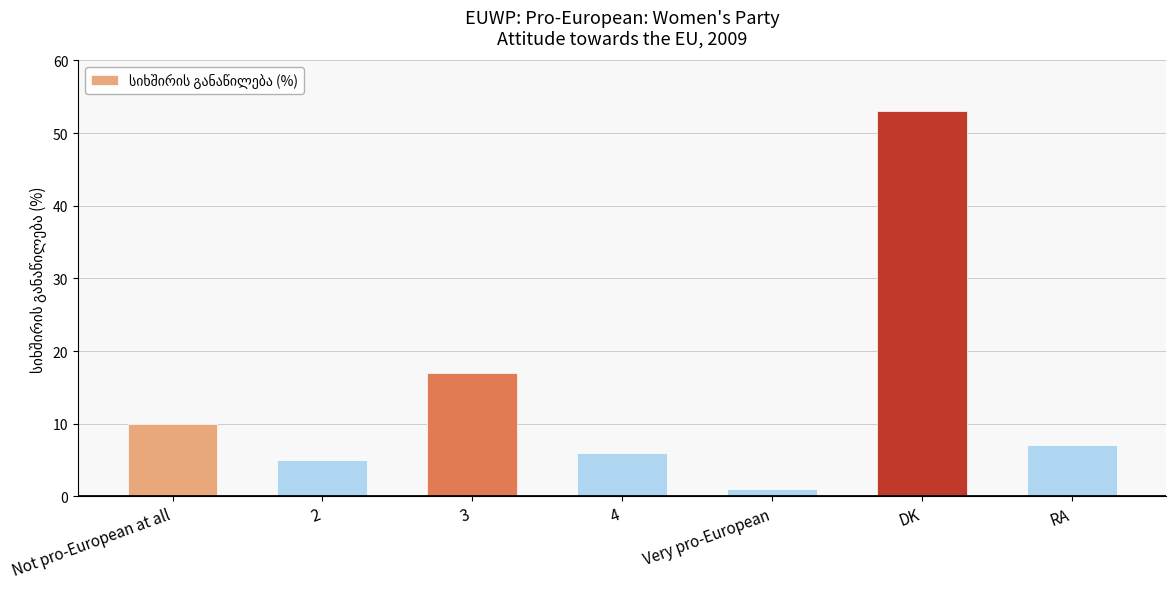

How many values are below 7?

3